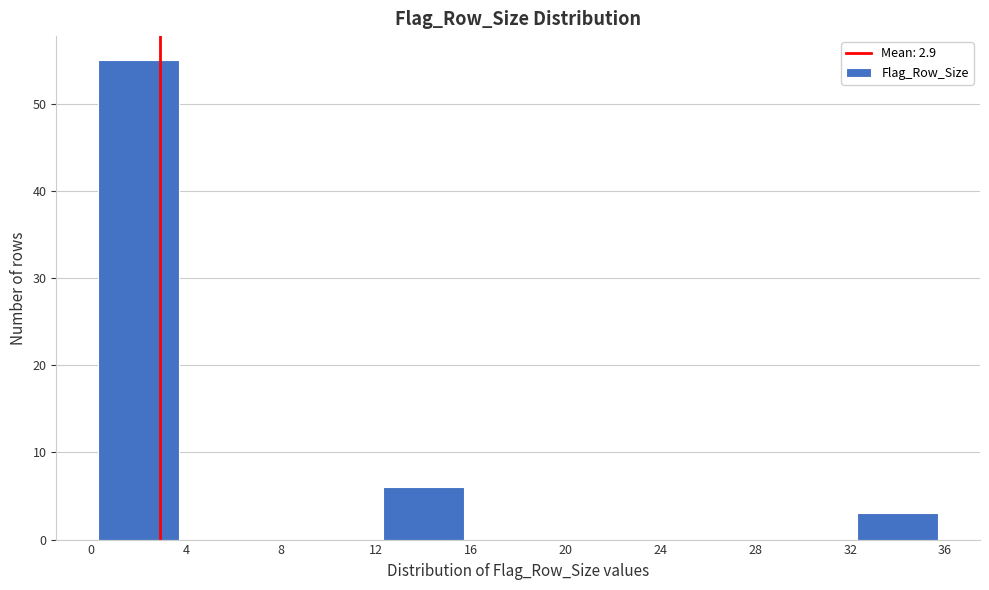

How tall is the bar that spans 12 to 16 on the x-axis? The values are not printed on the chart, so give them approximately, as read against the axis.

6